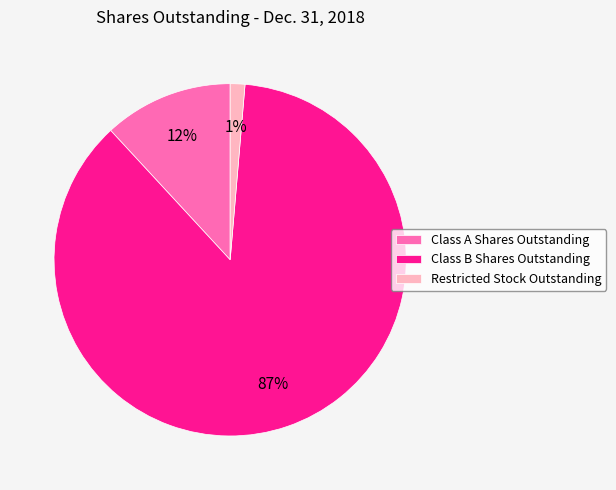

Which slice is the smallest?

Restricted Stock Outstanding